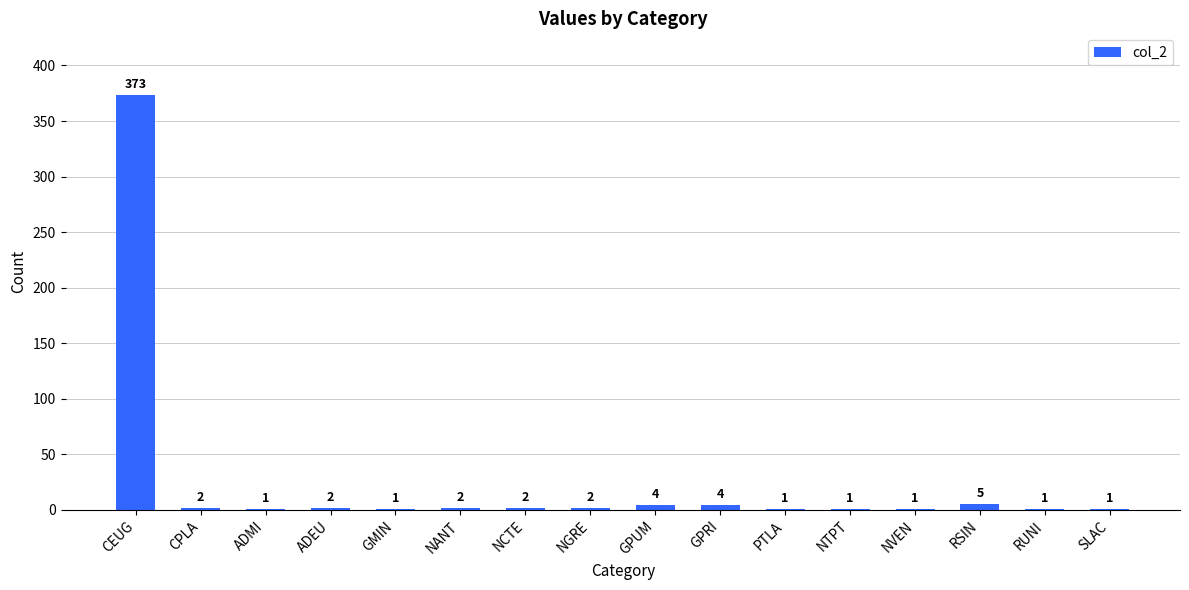

Reading left to right, what are all the values shown in this chart?

373	2	1	2	1	2	2	2	4	4	1	1	1	5	1	1